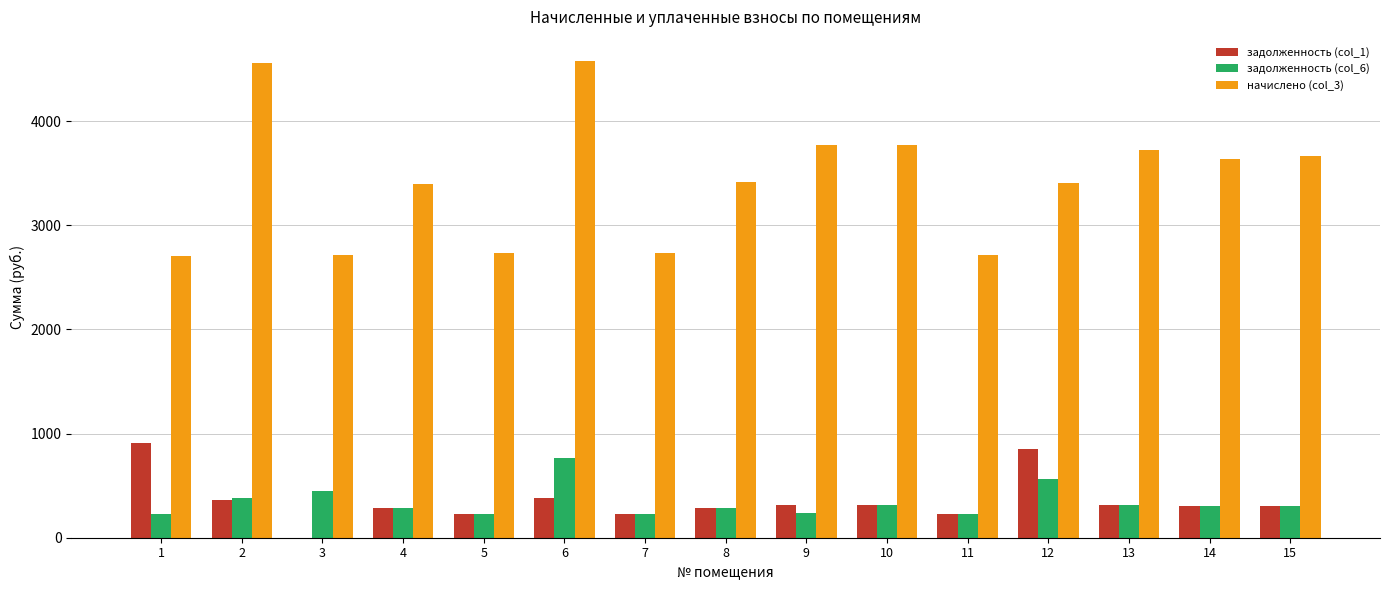

What is the total value across all series at 14?

4243.7